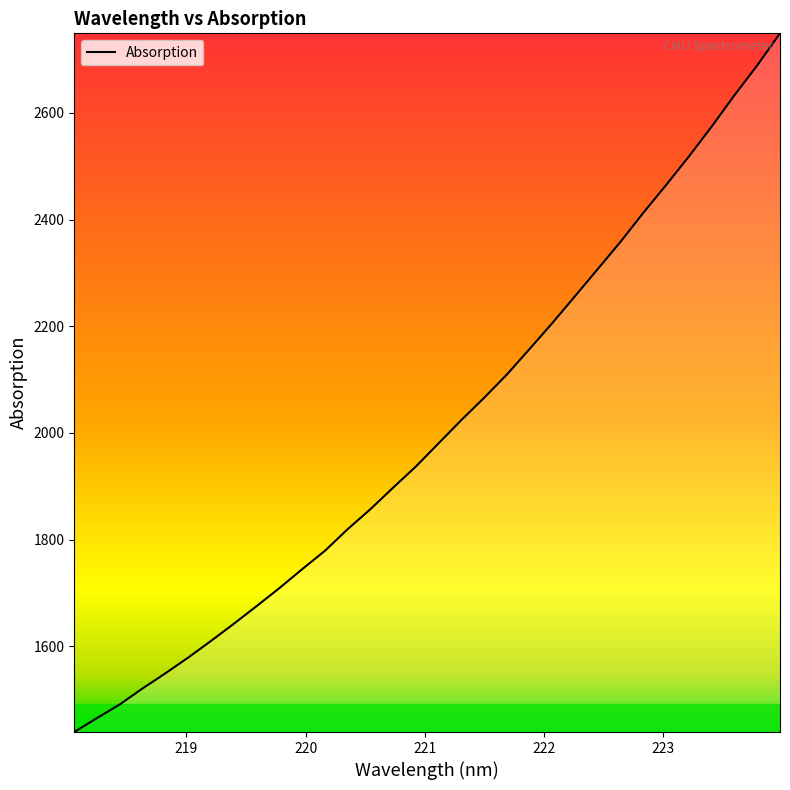

What is the greatest value displayed?

2749.1